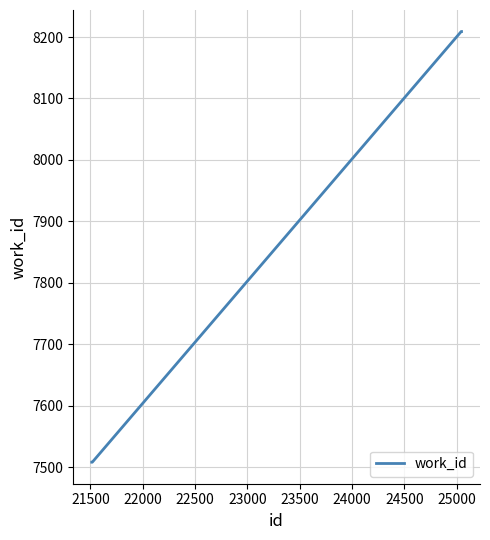

What is the minimum value shown in the chart?

7508